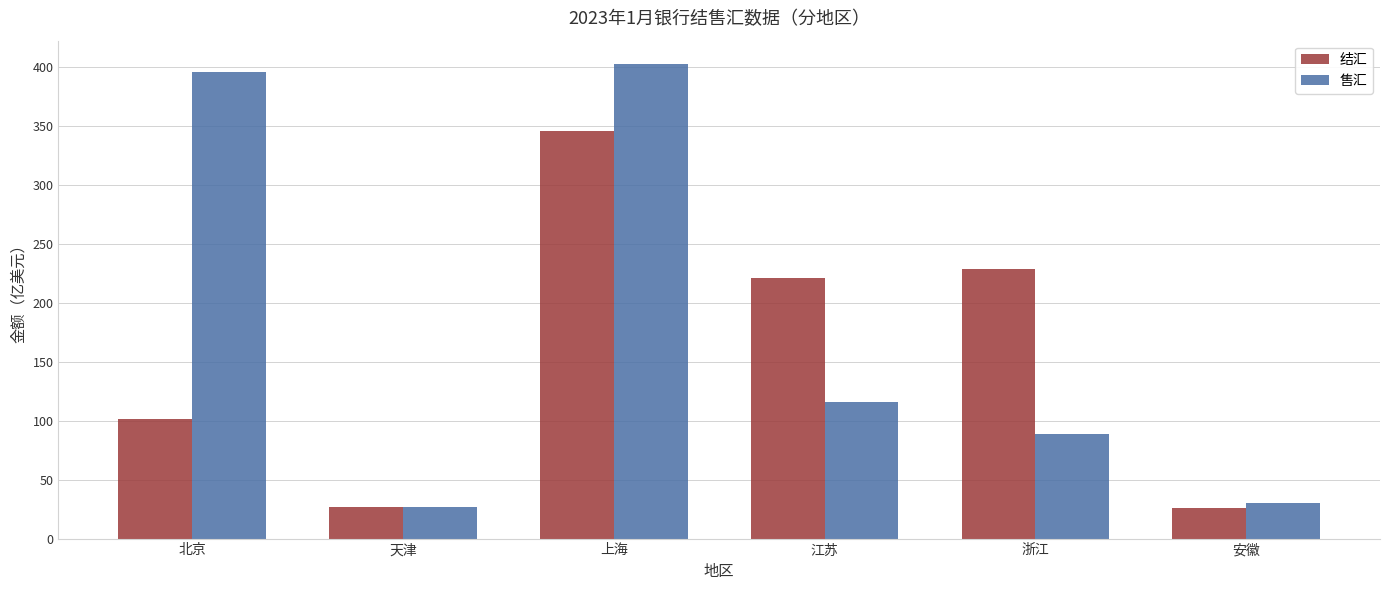

Does the chart contain stacked bars?

No